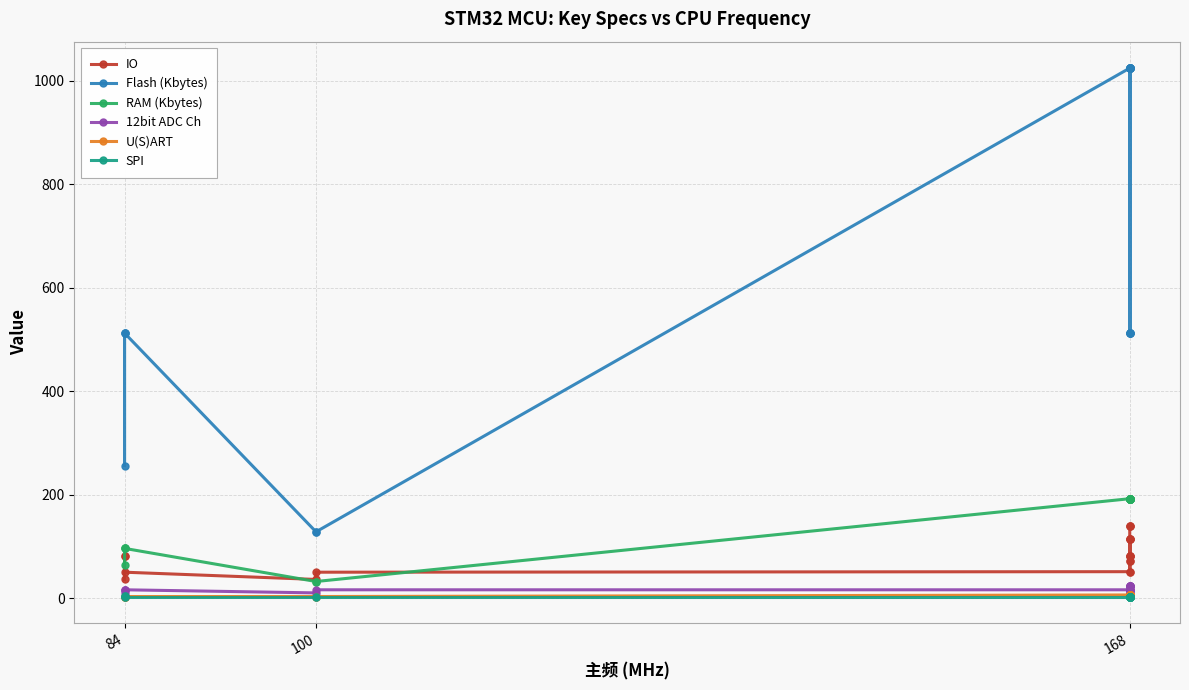

Count the SPI values in the range 3 to 4.

21